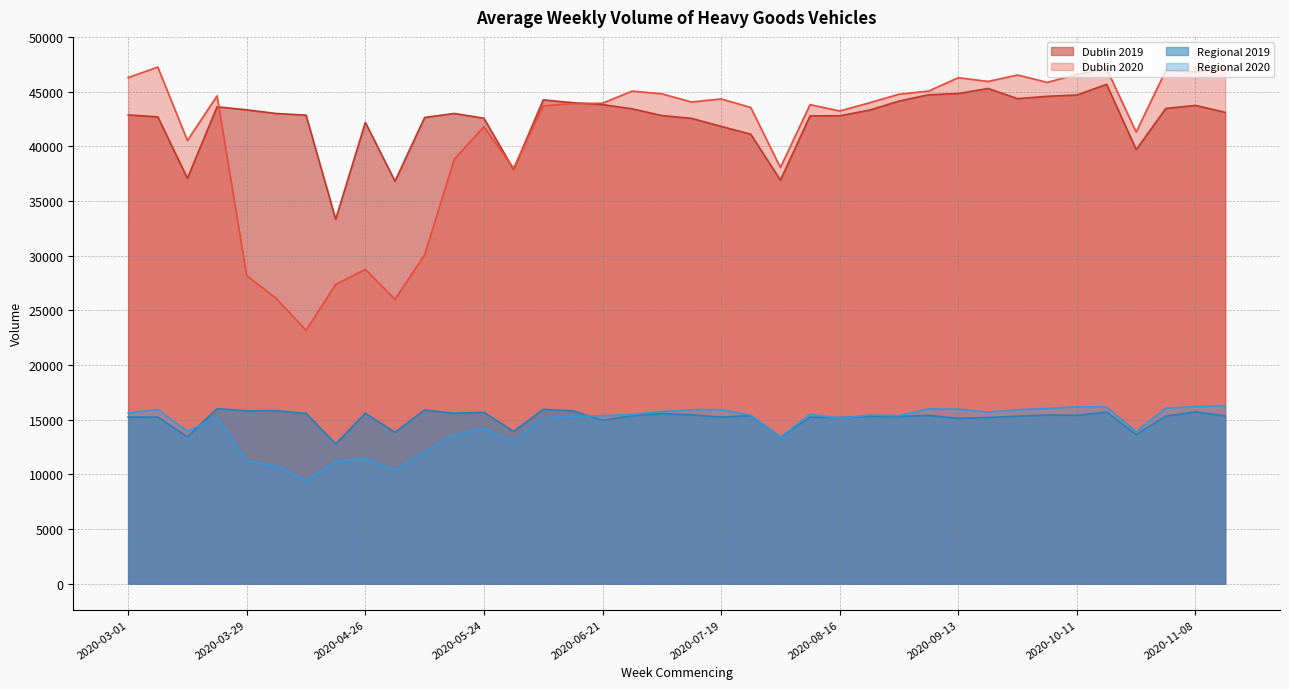

Is it true that Regional 2019 equals 8797 at 2020-06-14?

False